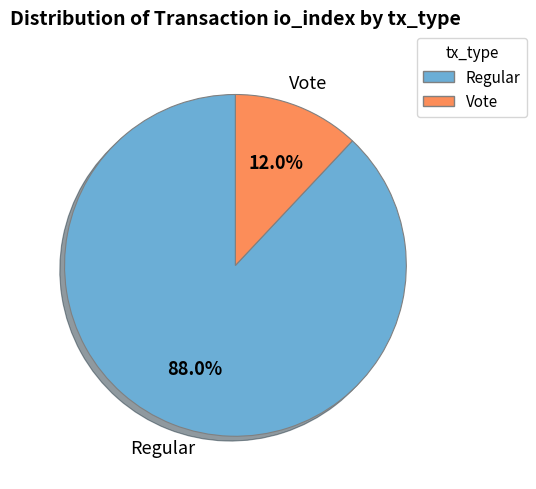

Is there a majority slice in this chart?

Yes